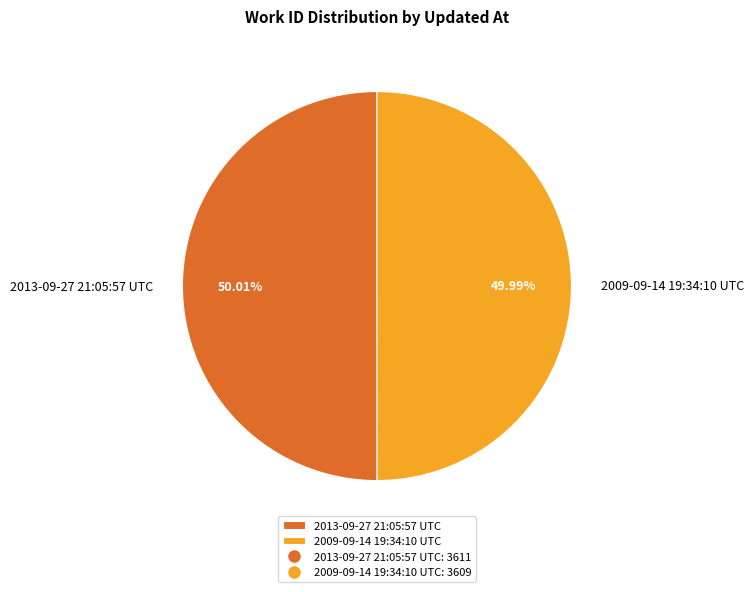

Count the number of slices in the pie.

2